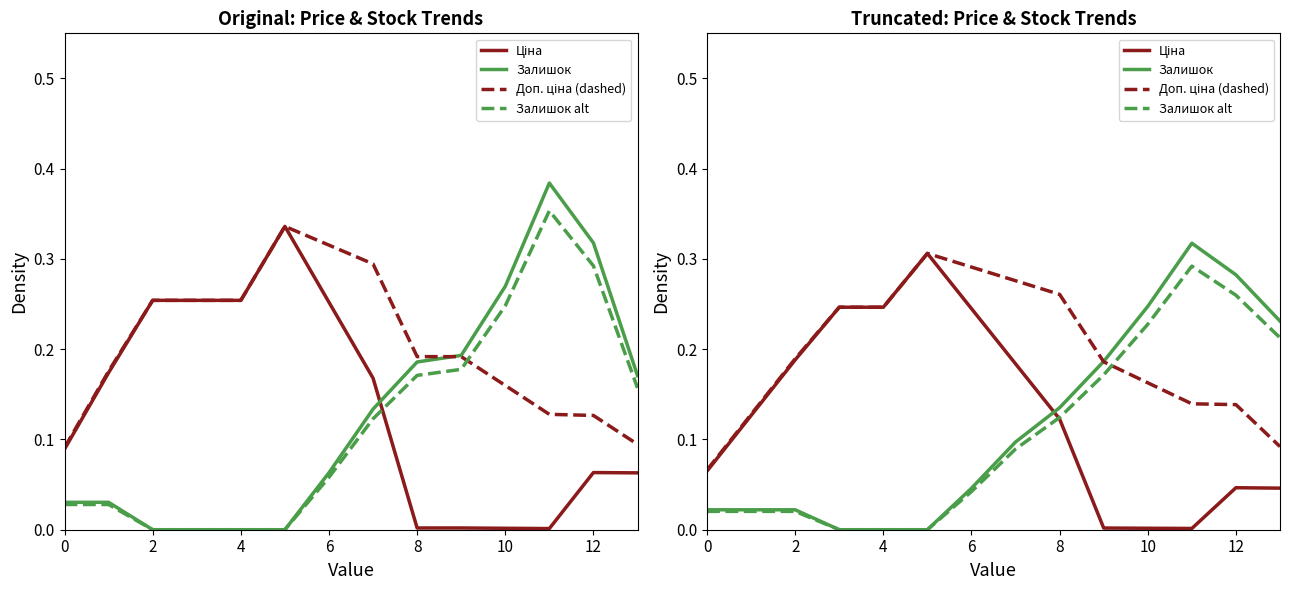

What is the maximum value for Залишок alt?

0.3